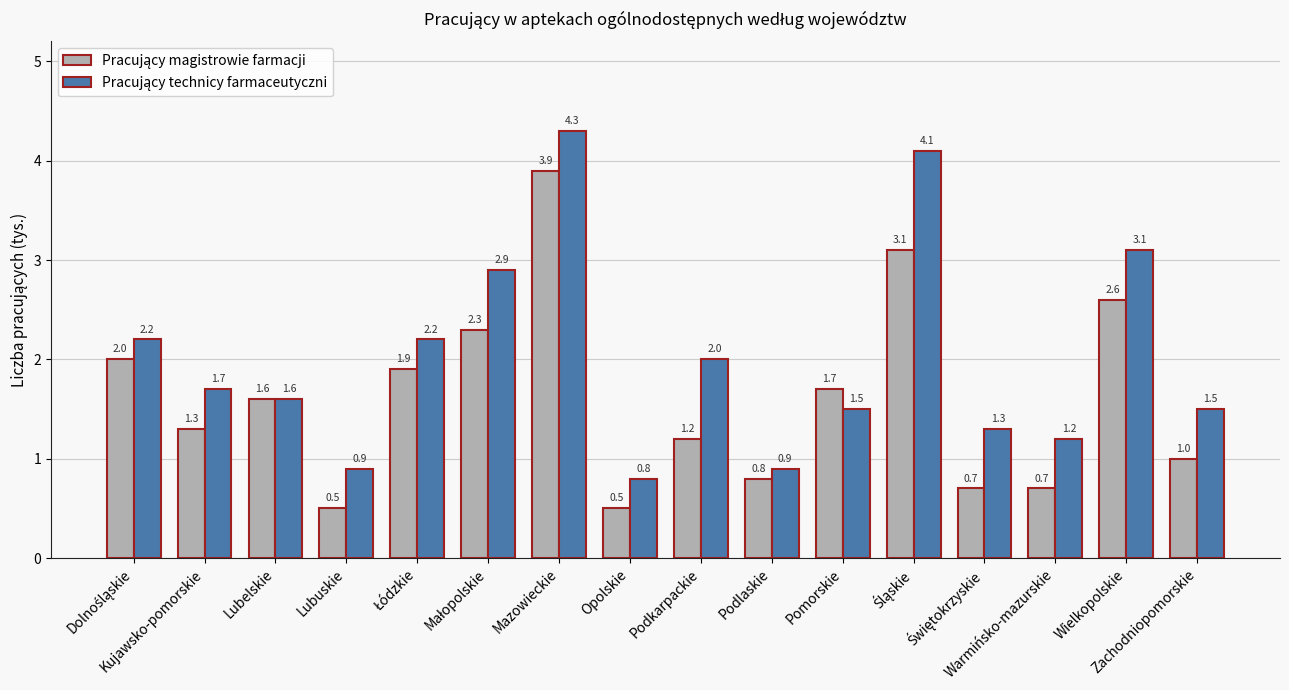

At how many categories does at least one series exceed 1?

13